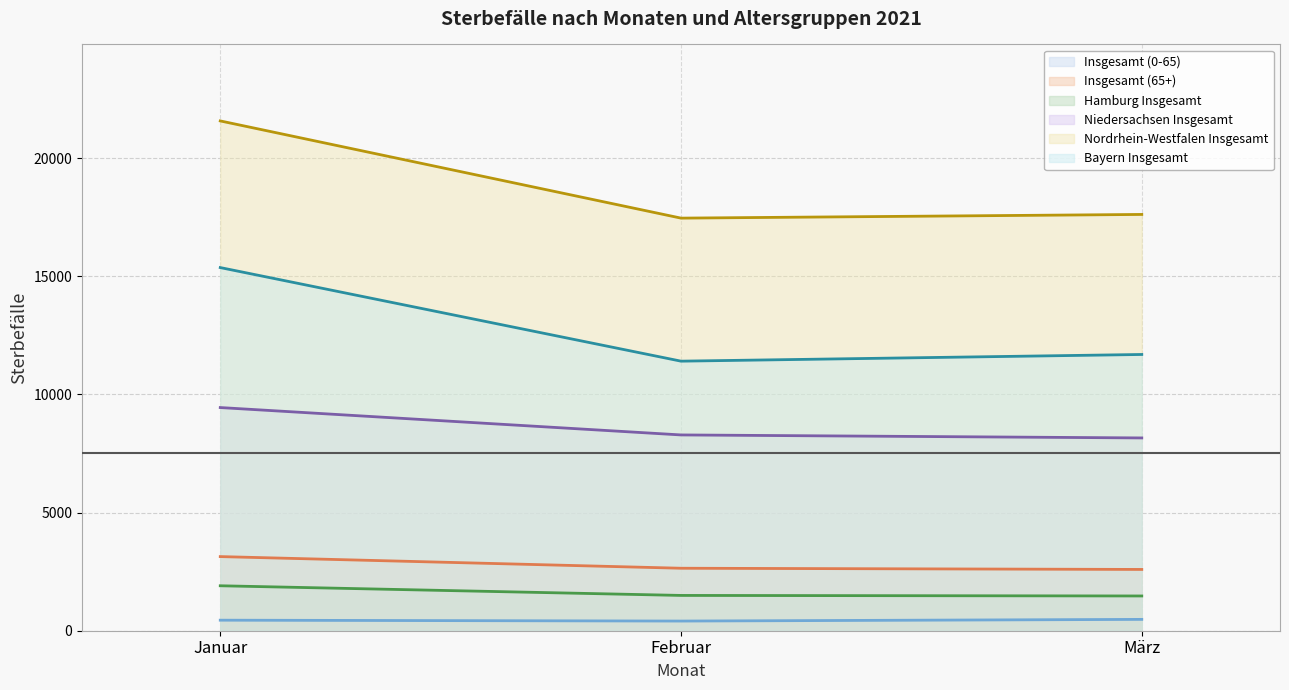

What are all the series names shown in the legend?

Insgesamt (0-65), Insgesamt (65+), Hamburg Insgesamt, Niedersachsen Insgesamt, Nordrhein-Westfalen Insgesamt, Bayern Insgesamt